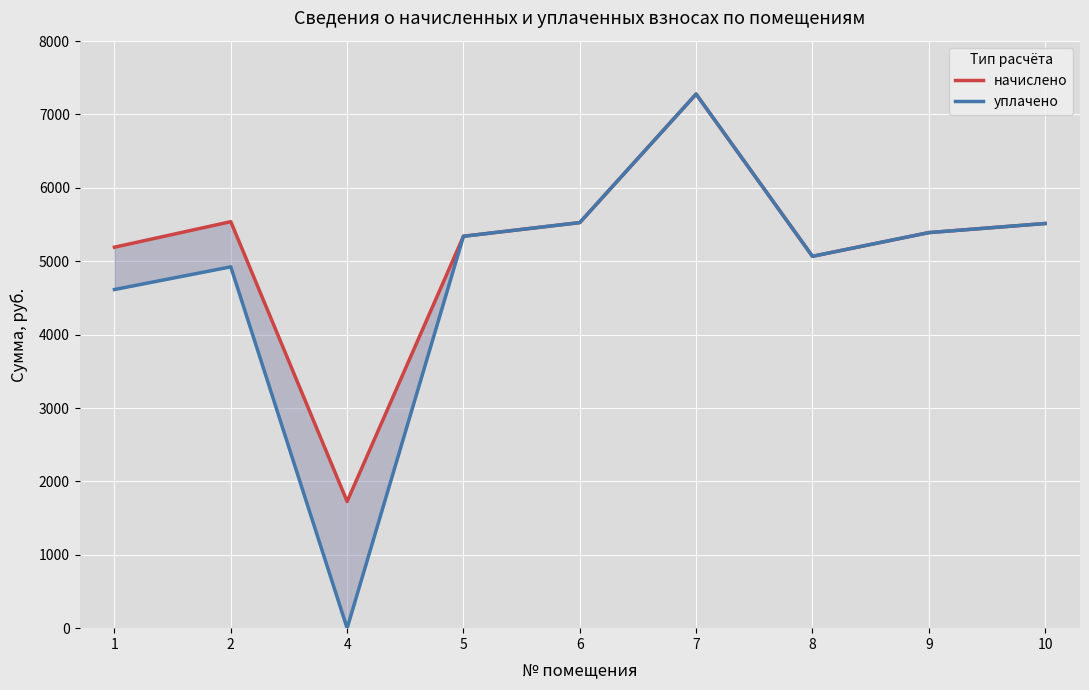

What is the lowest value of the начислено series?

1726.4